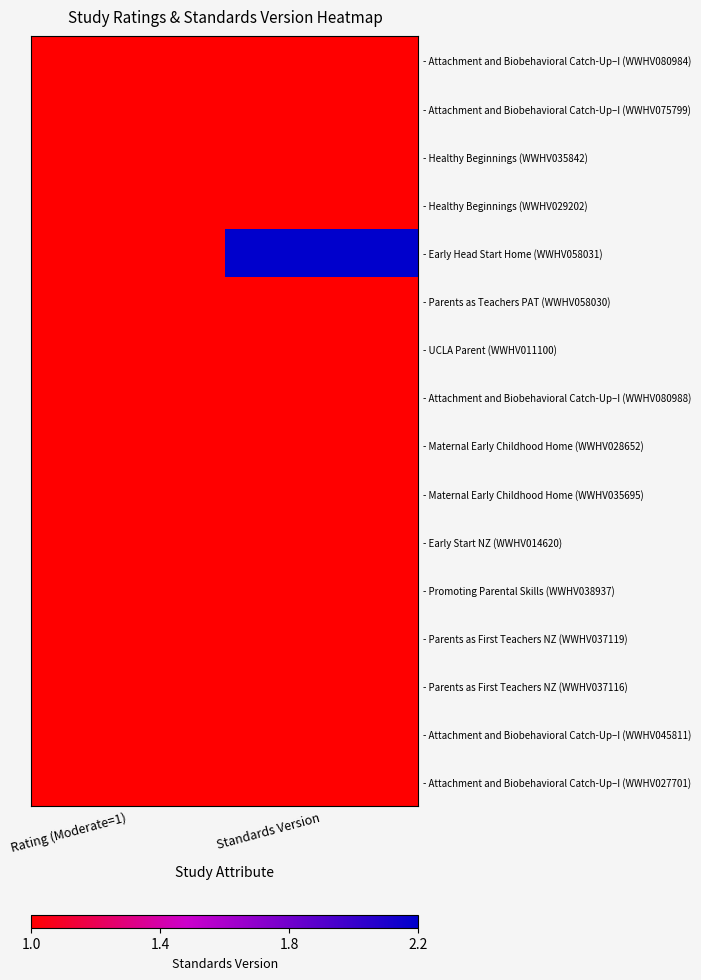

Which has a higher value, Standards Version or Rating (Moderate=1)?

Standards Version